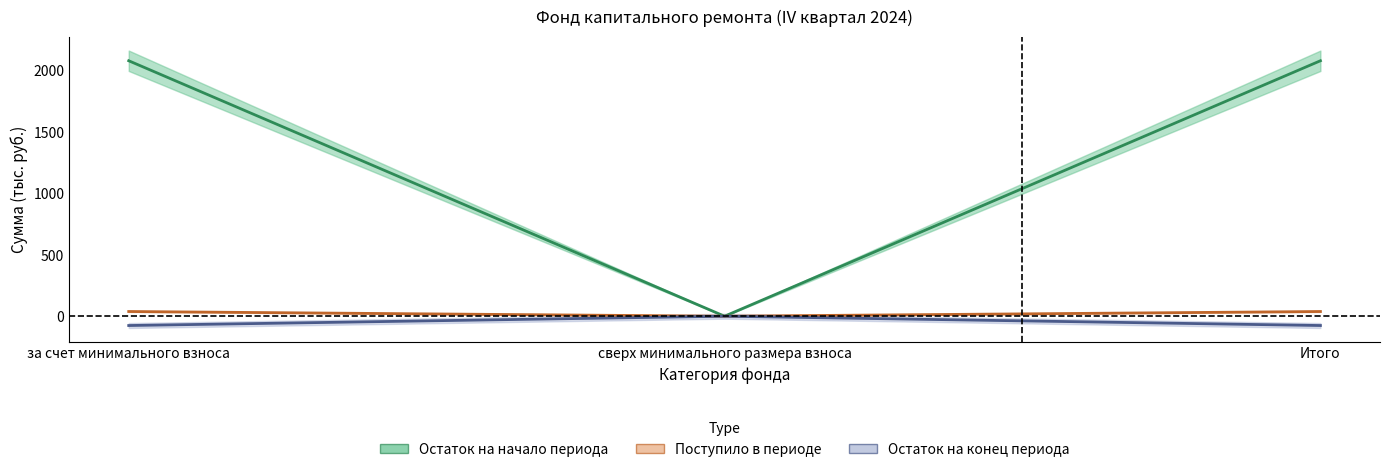

What are all the series names shown in the legend?

Остаток на начало периода, Поступило в периоде, Остаток на конец периода